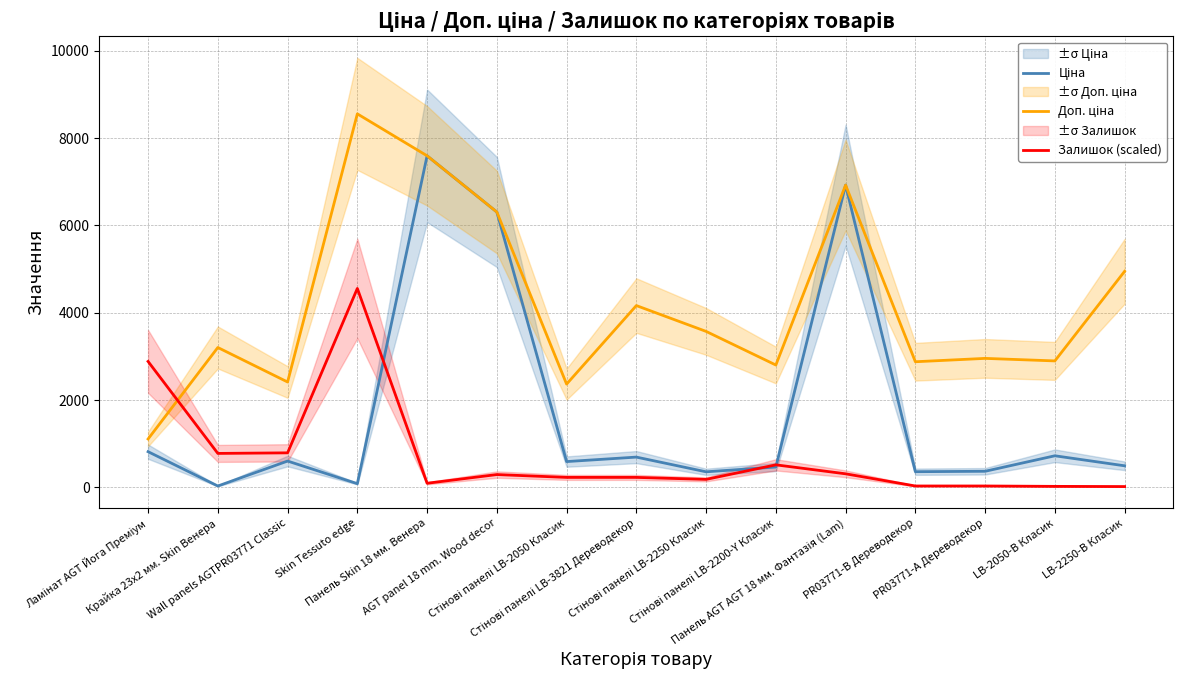

What position from the left is LB-2250-В Класик?

15